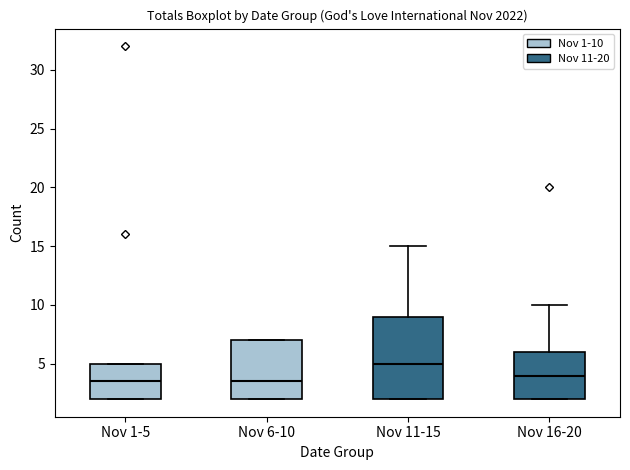

Which box has the highest median line?

Nov 11-15